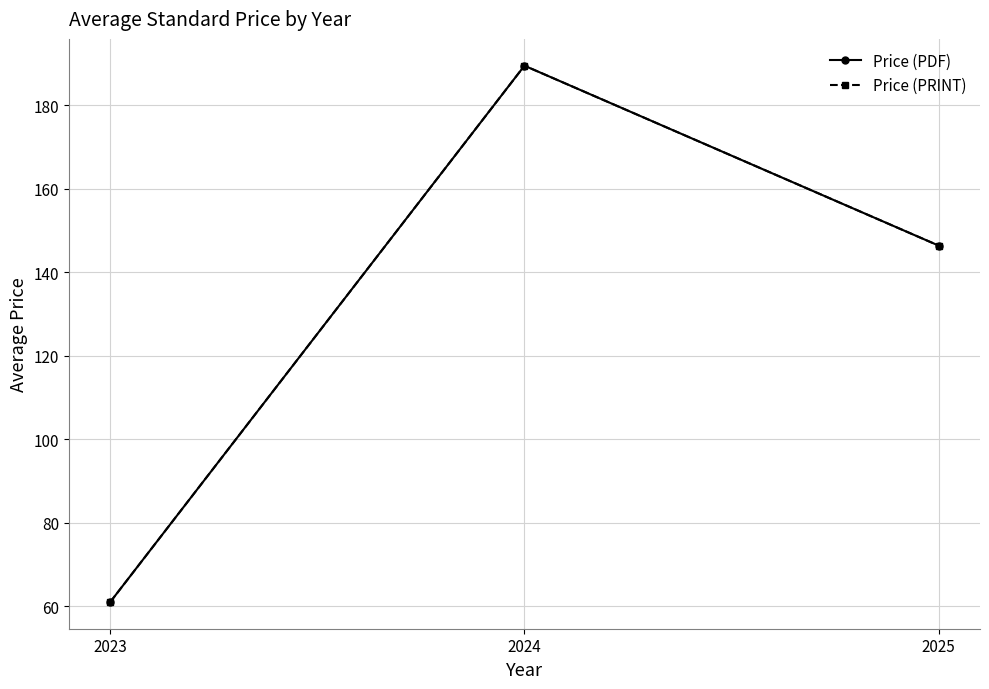

What is the value of the Price (PRINT) point at the 2nd from the left?

189.4